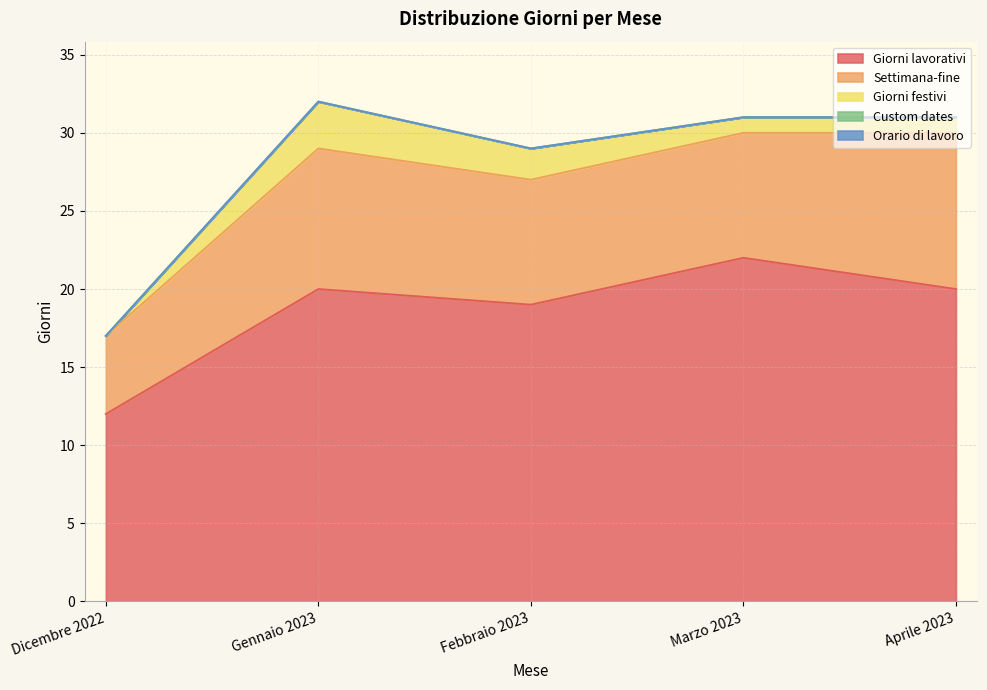

What is the maximum value for Giorni festivi?

3